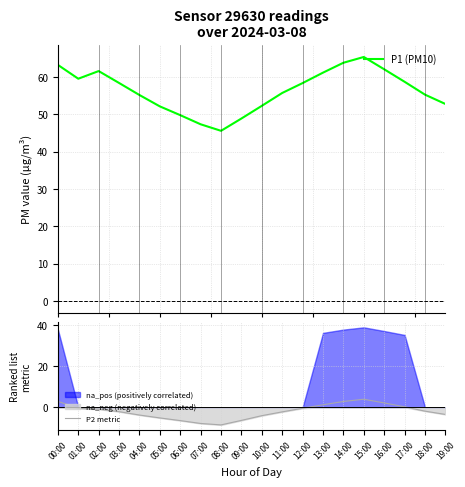

Rank the series by their average value, from highest to lowest.

P1 (PM10), P2 metric